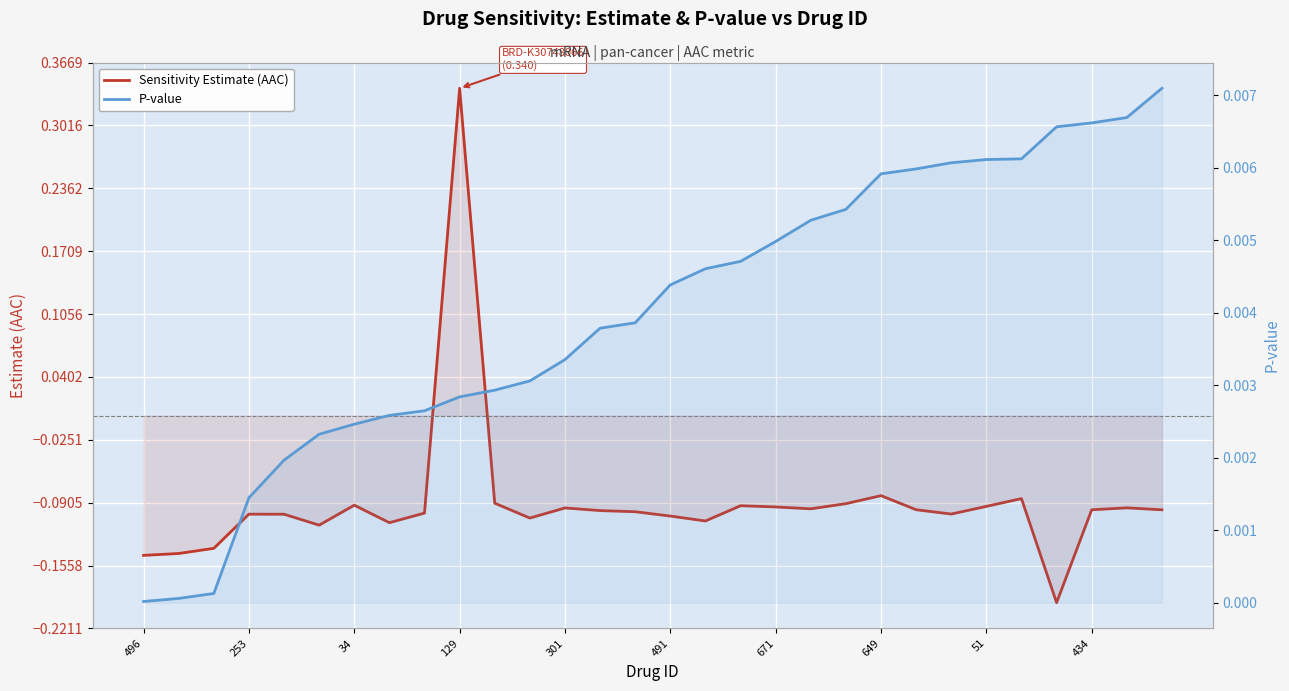

After their last crossing, which series has the higher values: Sensitivity Estimate (AAC) or P-value?

P-value